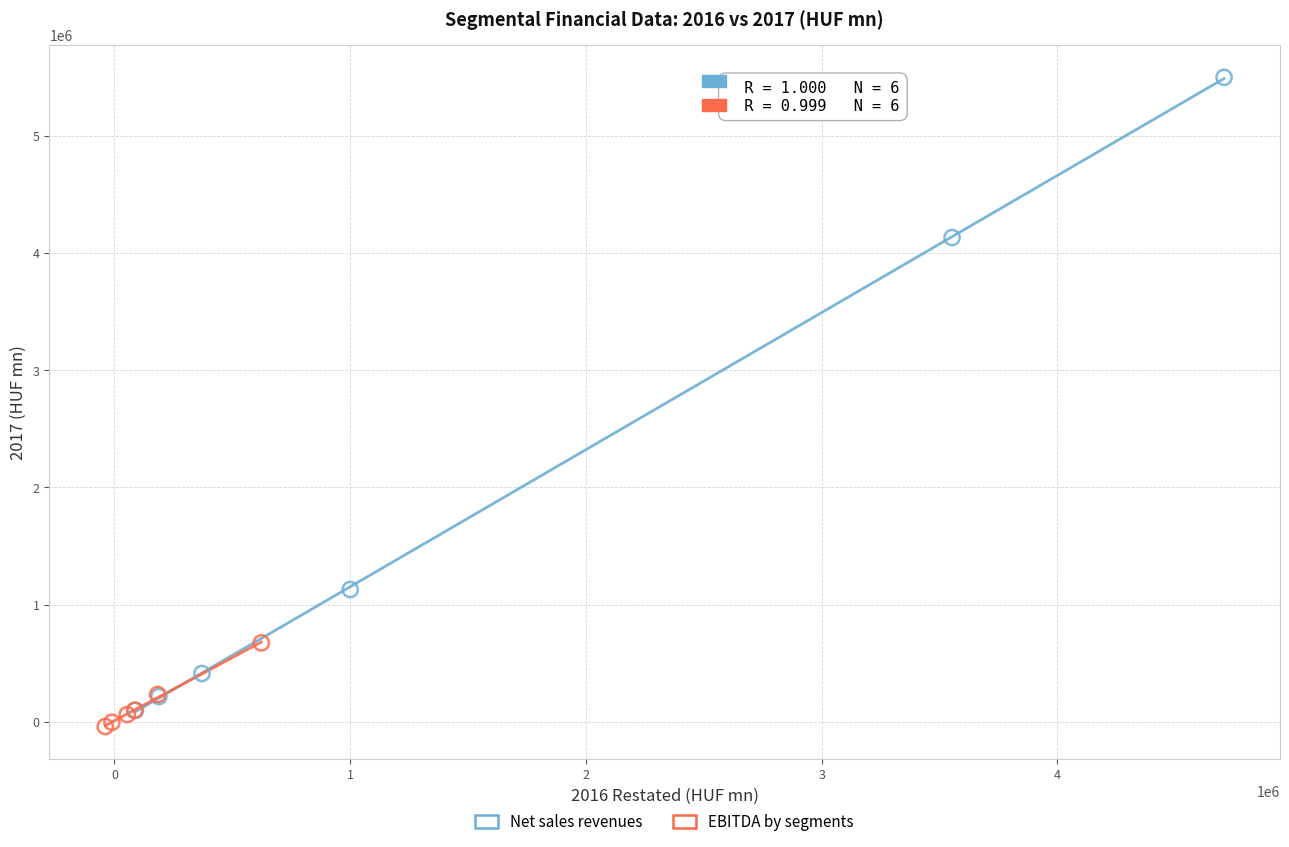

What are all the series names shown in the legend?

Net sales revenues, EBITDA by segments